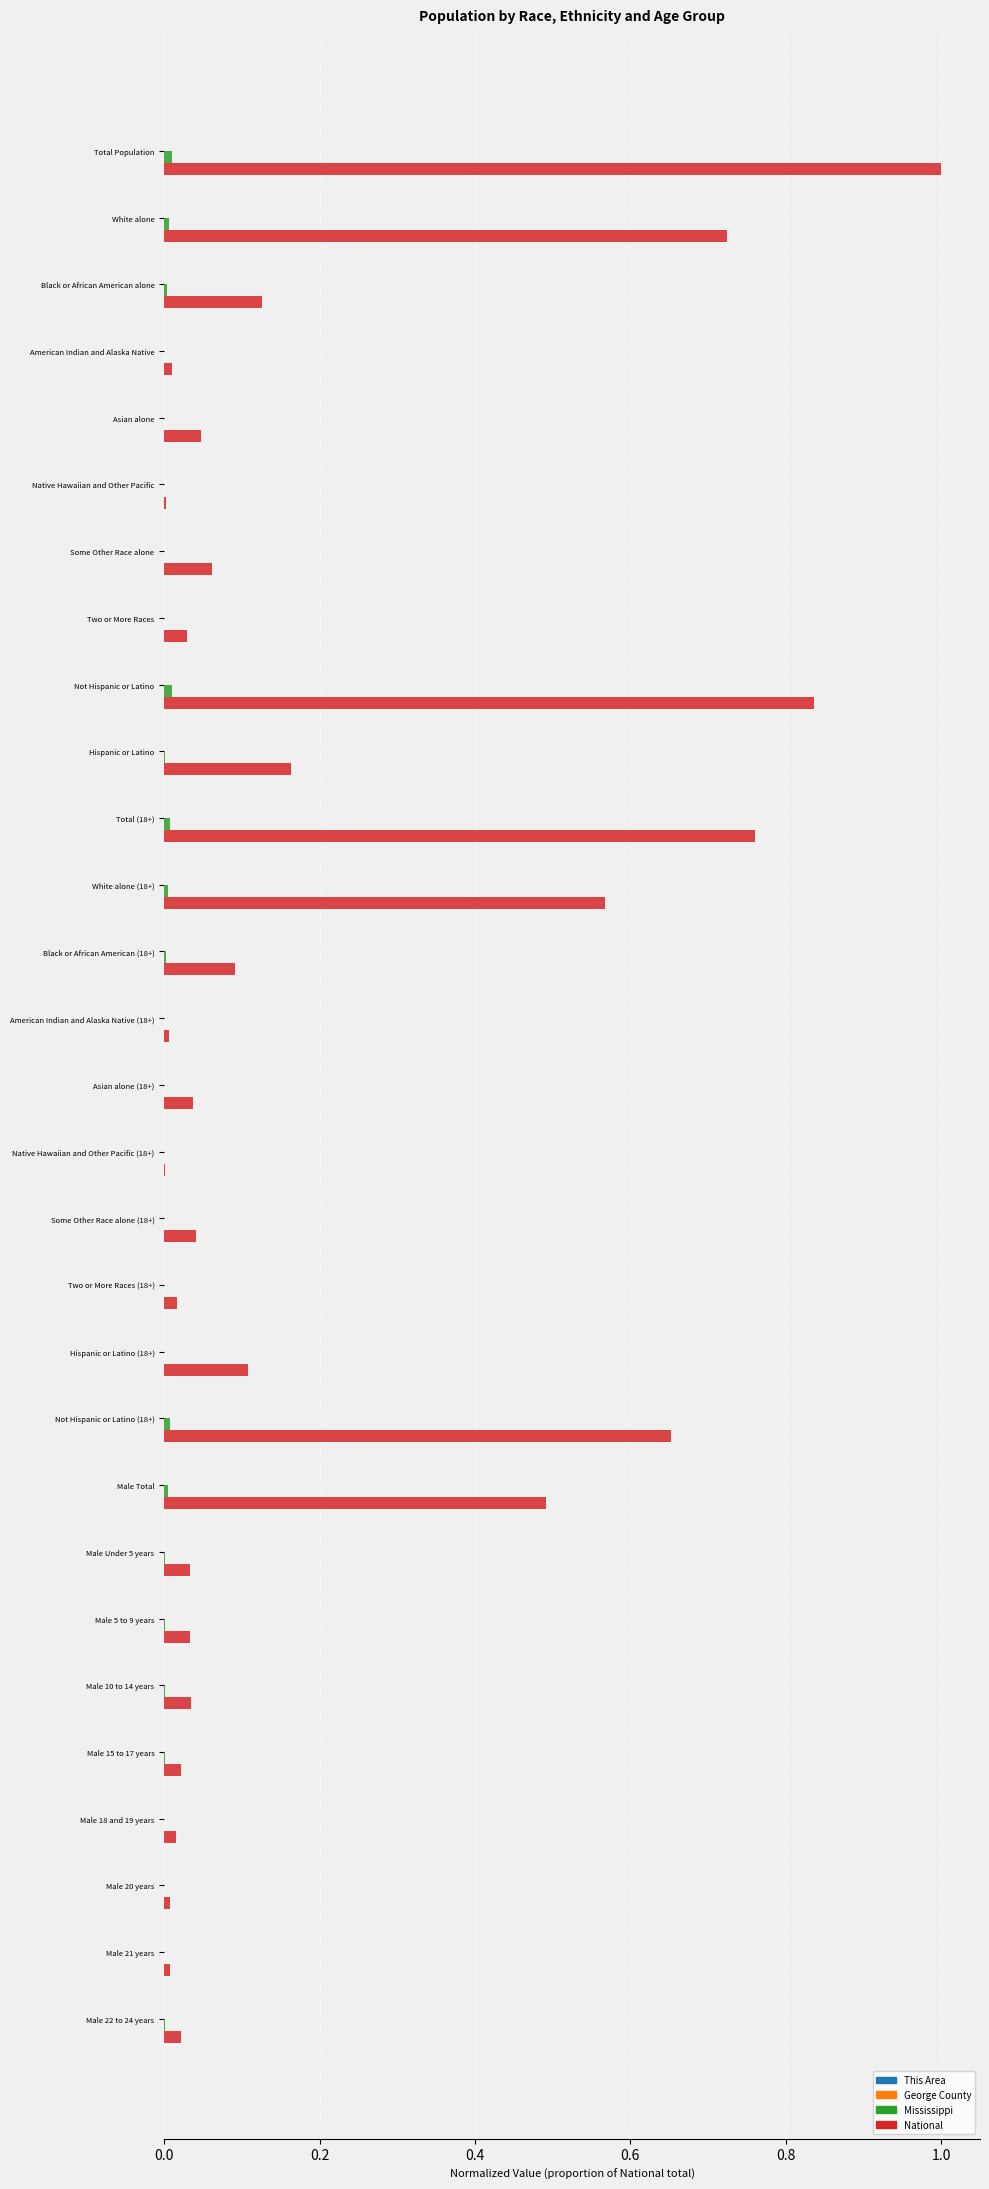

What is the sum of all National values?

5.9